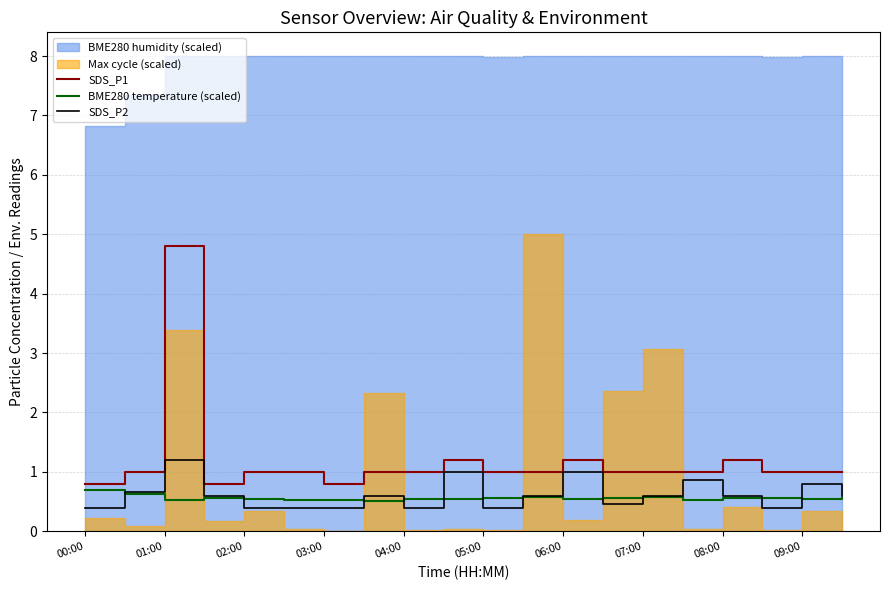

What is the sum of the BME280 temperature (scaled) values at 00:00 and 05:00?

1.3